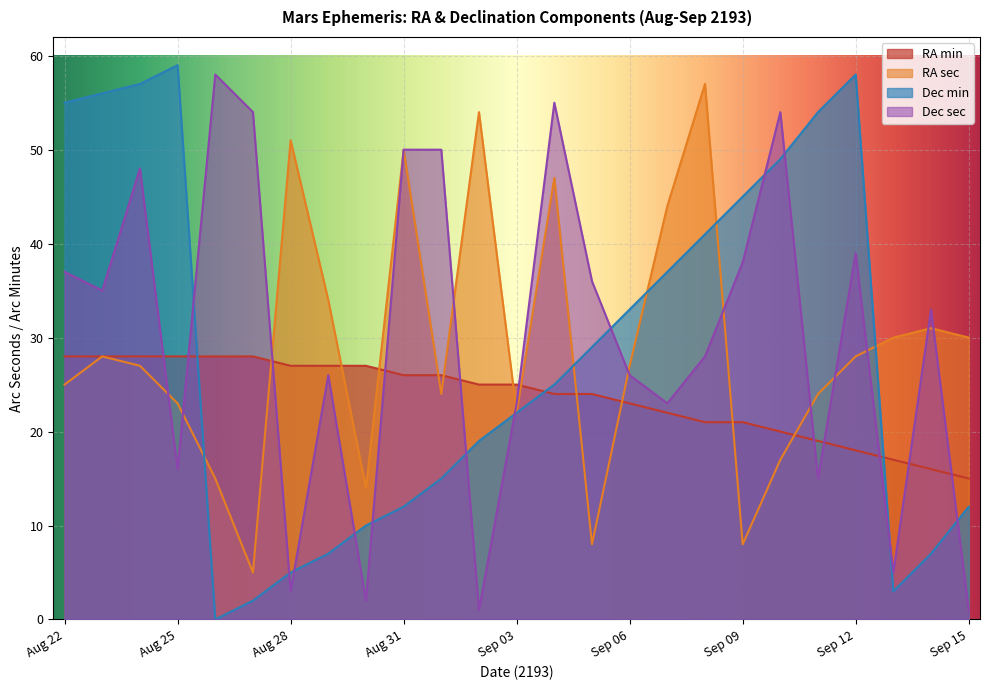

What is the difference between the RA sec values at Aug 28 and Aug 24?

24